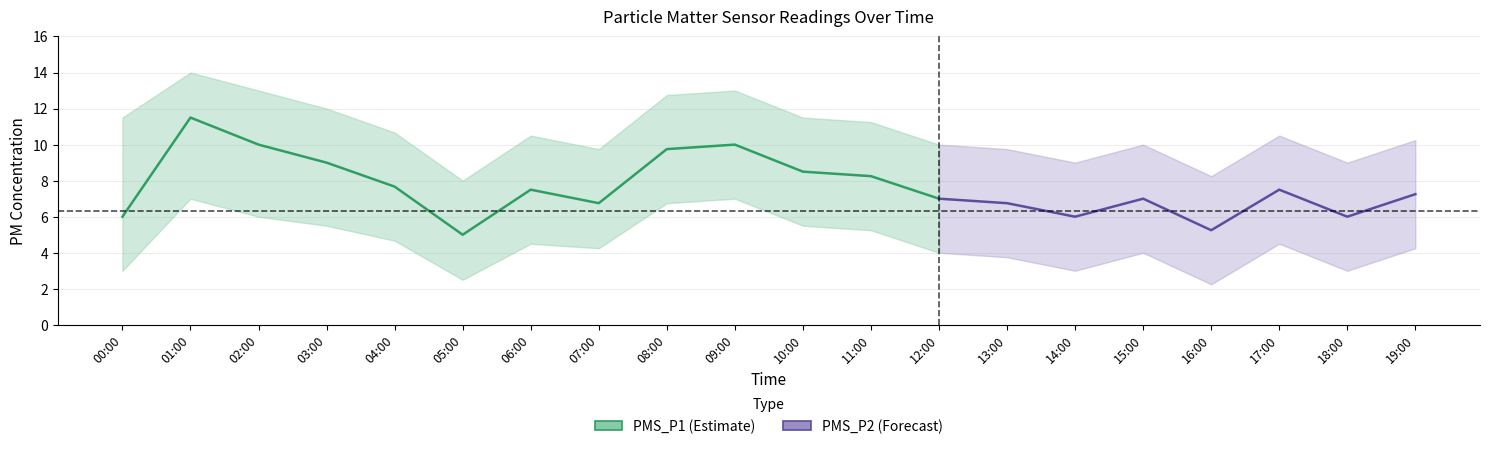

The value of PMS_P2_lower at 19:00 is 4.2. True or false?

True